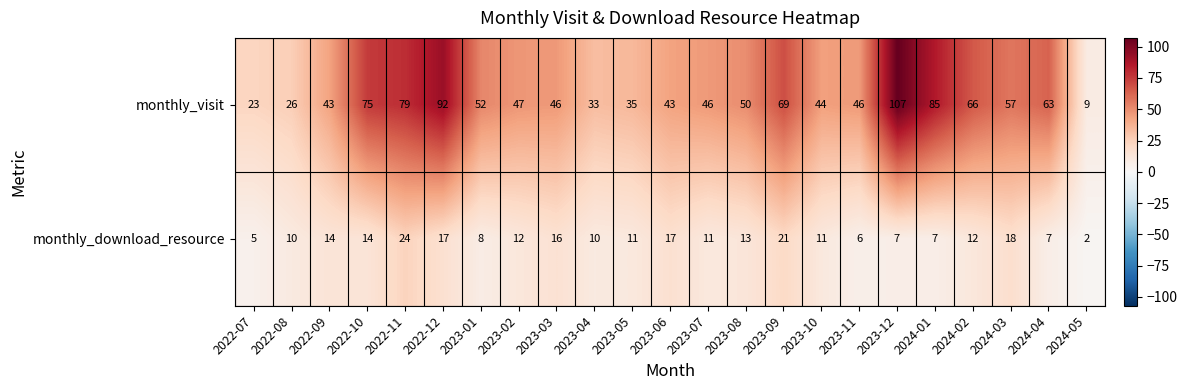

At 2023-04, list the series in order from largest to smallest.

monthly_visit, monthly_download_resource